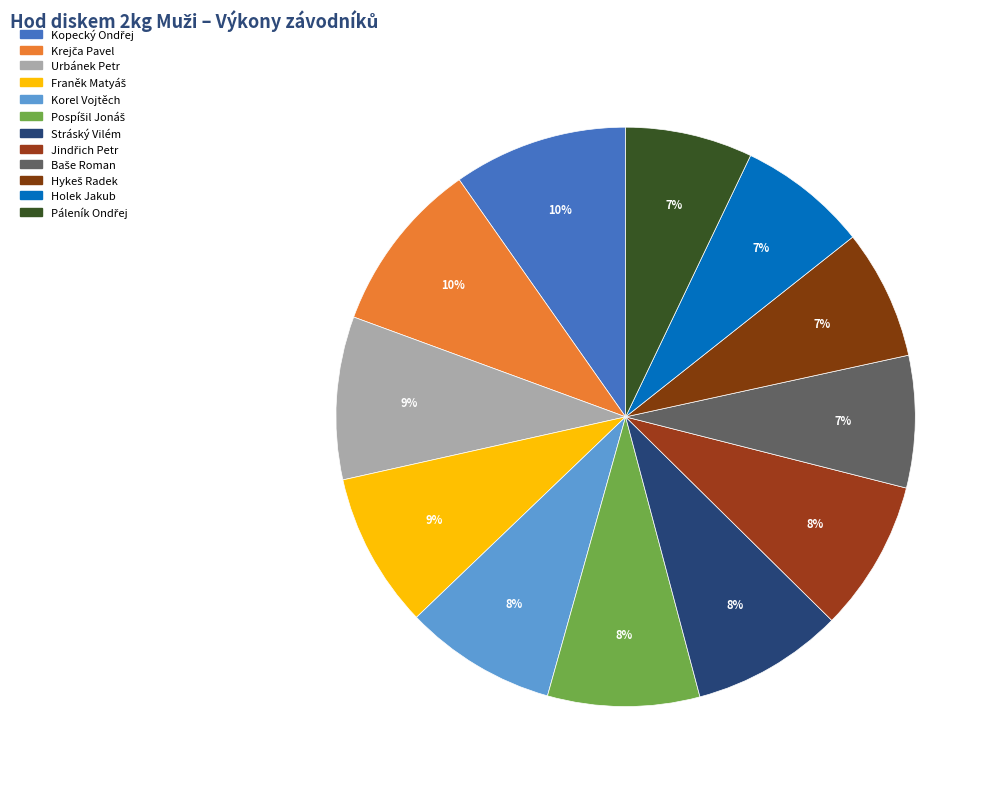

To the nearest percent, what percentage of the pie is Hykeš Radek?

7%